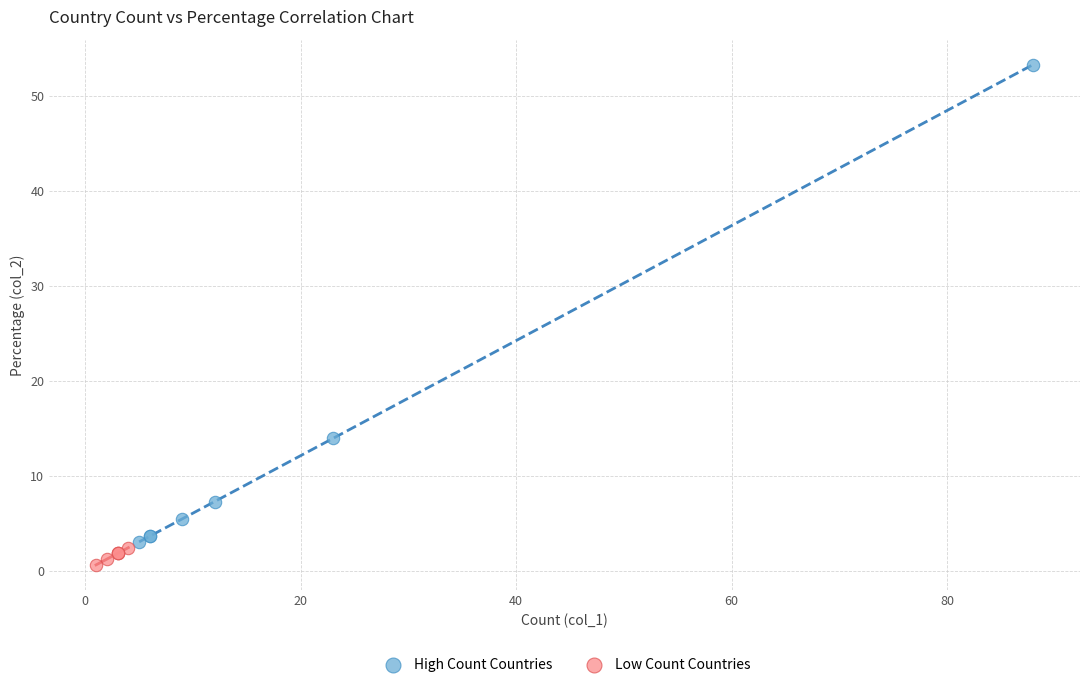

Which series has the largest Y range (max minus min)?

High Count Countries